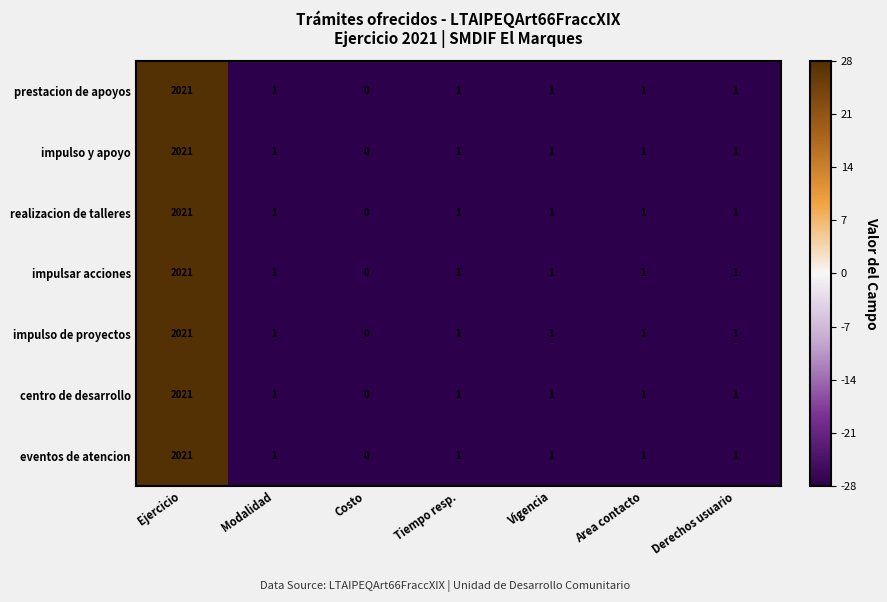

At which category does the chart reach its peak across all series?

Ejercicio